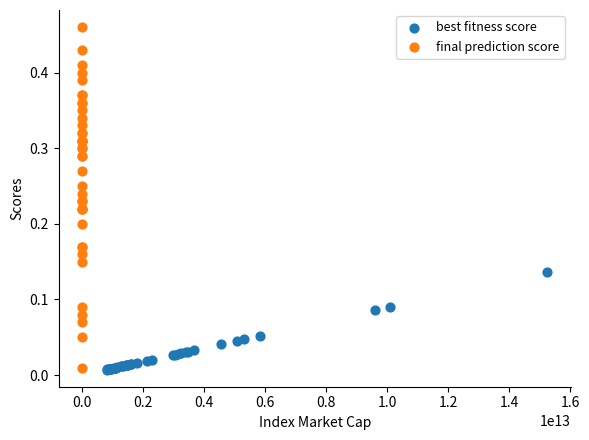

Which series has the largest Y range (max minus min)?

final prediction score